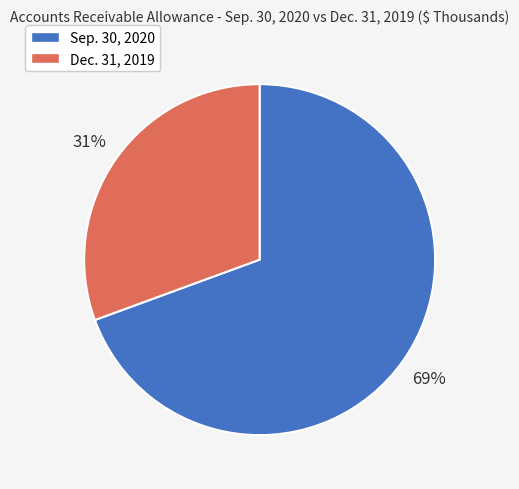

Is there a majority slice in this chart?

Yes